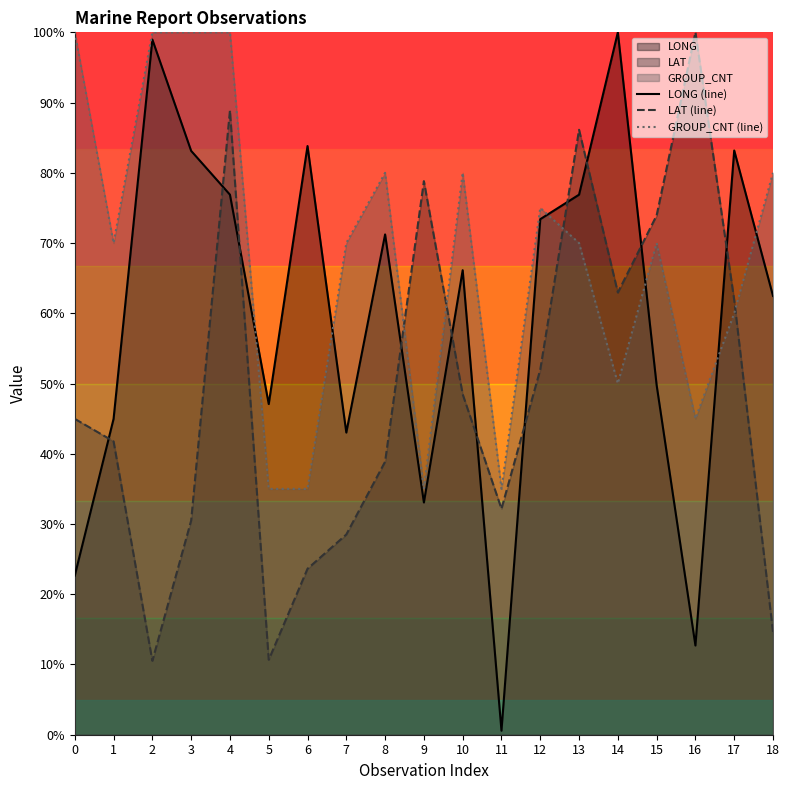

List the labels in order of LAT (line) value, smallest first.

2, 5, 18, 6, 7, 3, 11, 8, 1, 0, 10, 12, 17, 14, 15, 9, 13, 4, 16